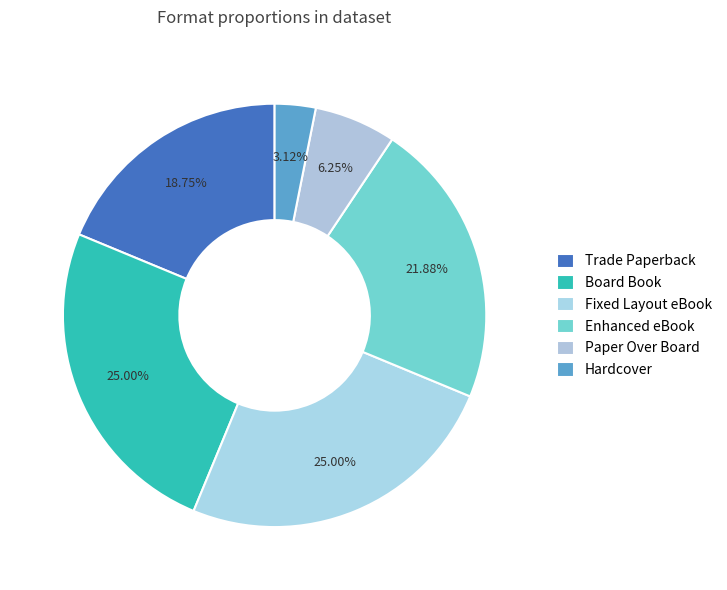

To the nearest percent, what is the difference between the Fixed Layout eBook and Hardcover slice percentages?

22%